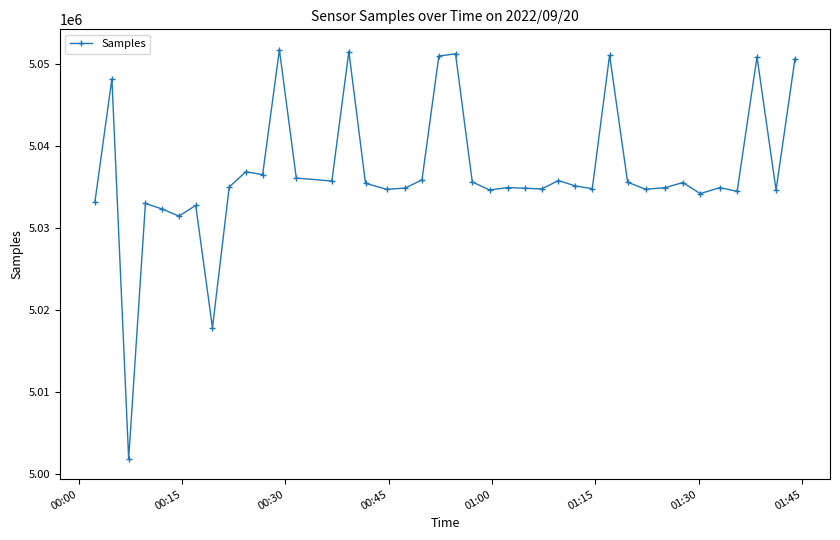

What is the difference between the maximum and second lowest values?

33945